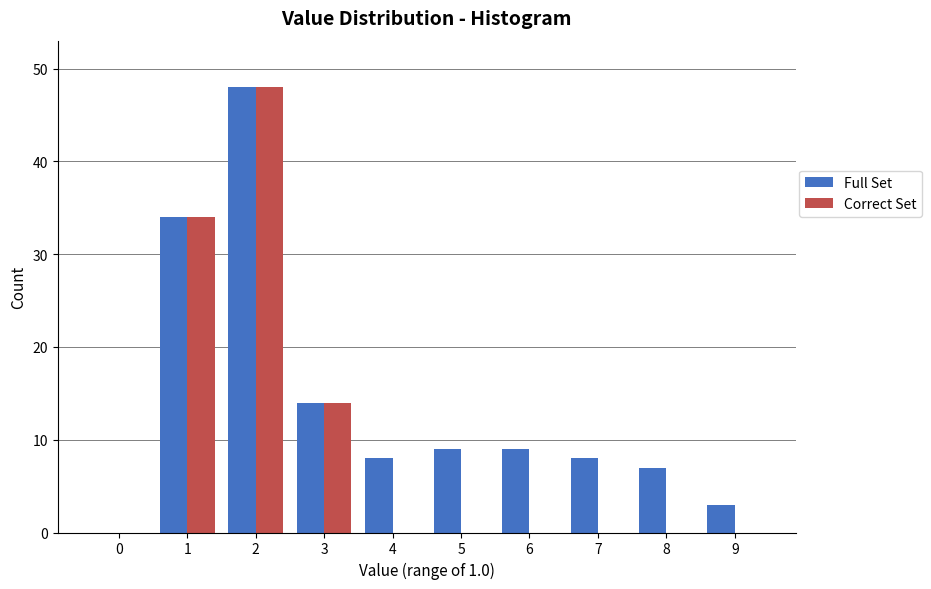

Reading left to right, transcribe all the data shown in this chart.

Full Set: 0=0	1=34	2=48	3=14	4=8	5=9	6=9	7=8	8=7	9=3
Correct Set: 0=0	1=34	2=48	3=14	4=0	5=0	6=0	7=0	8=0	9=0